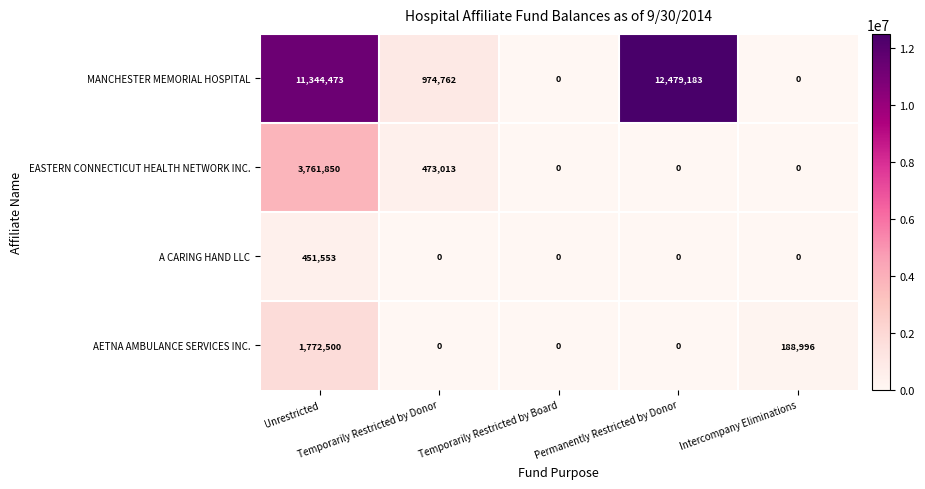

Which series has the largest total across all categories?

MANCHESTER MEMORIAL HOSPITAL